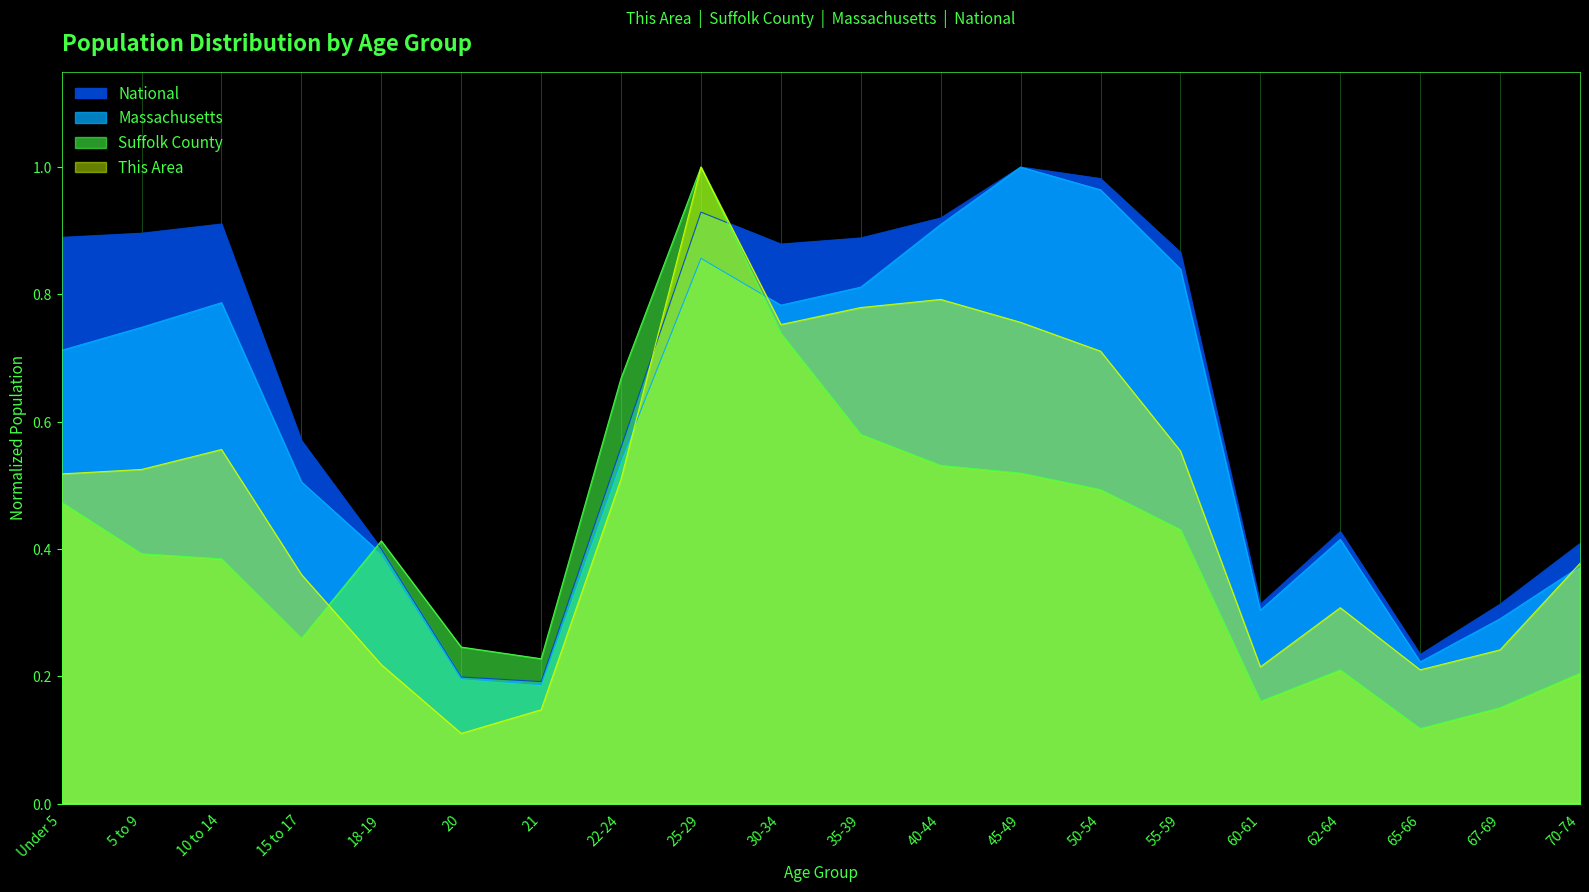

Which has a higher value, 21 or Under 5?

Under 5